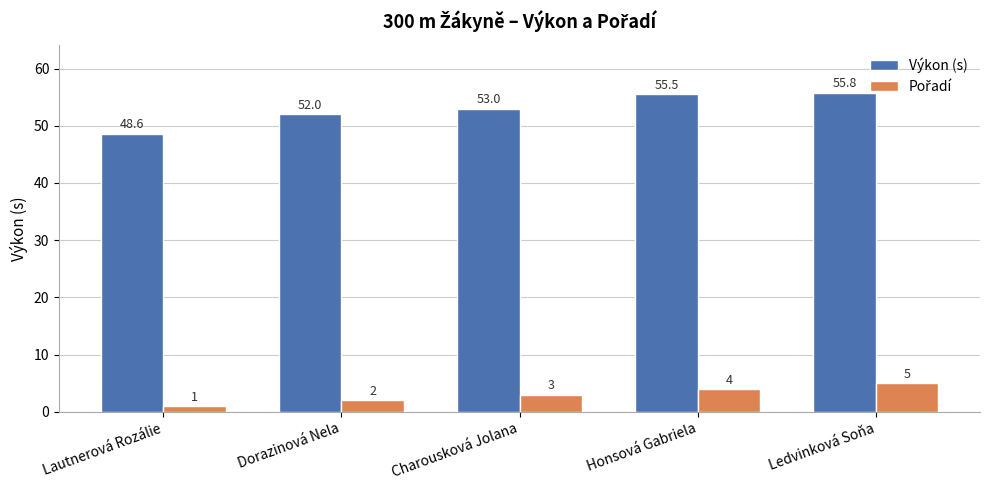

How many bars are there in total?

10